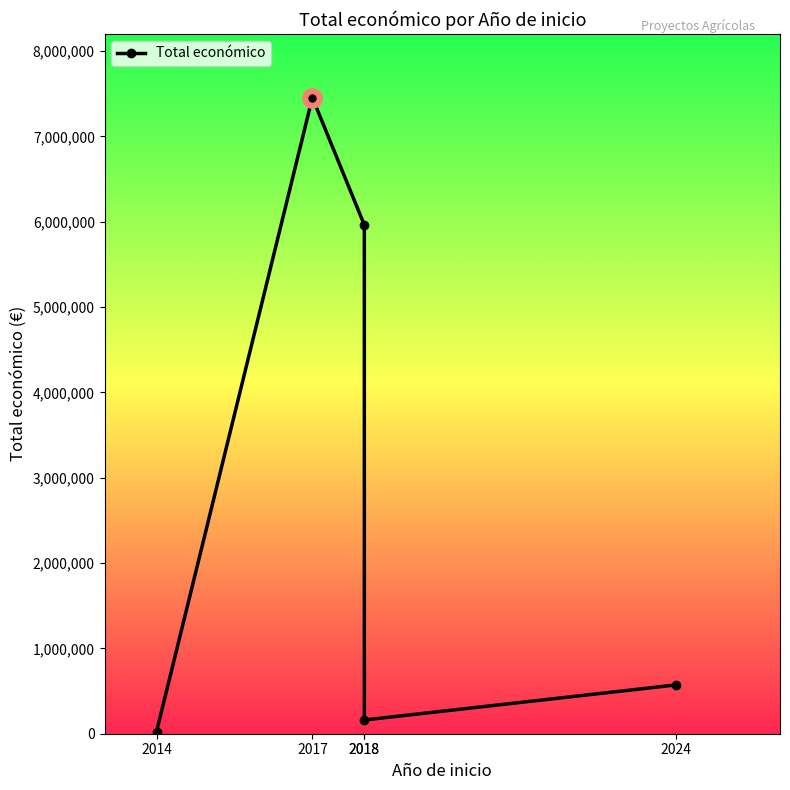

List the labels in order of value, largest first.

2017, 2018, 2024, 2018, 2014